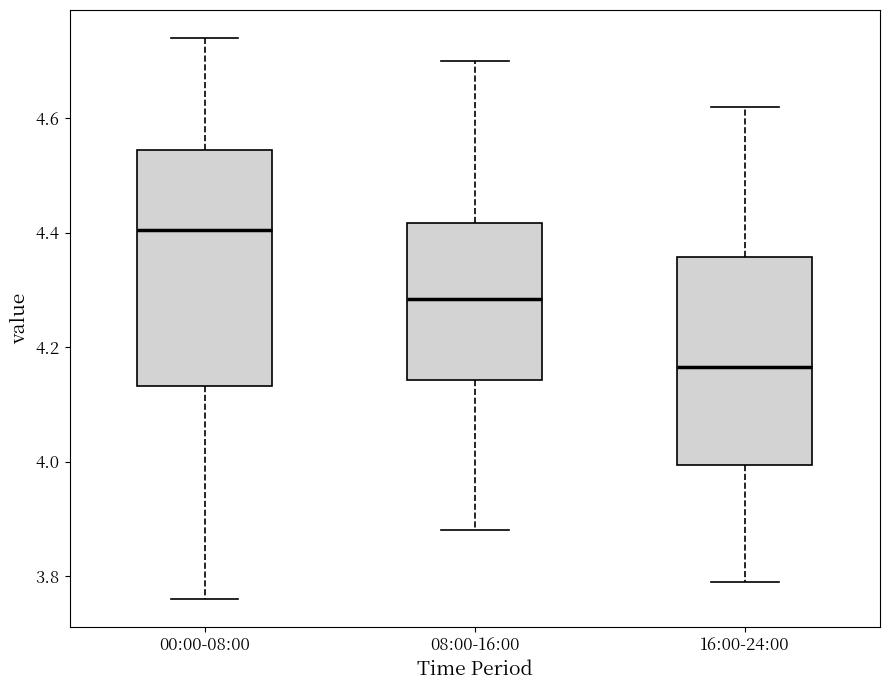

Comparing the boxes themselves (not the whiskers), which one is the tallest?

00:00-08:00